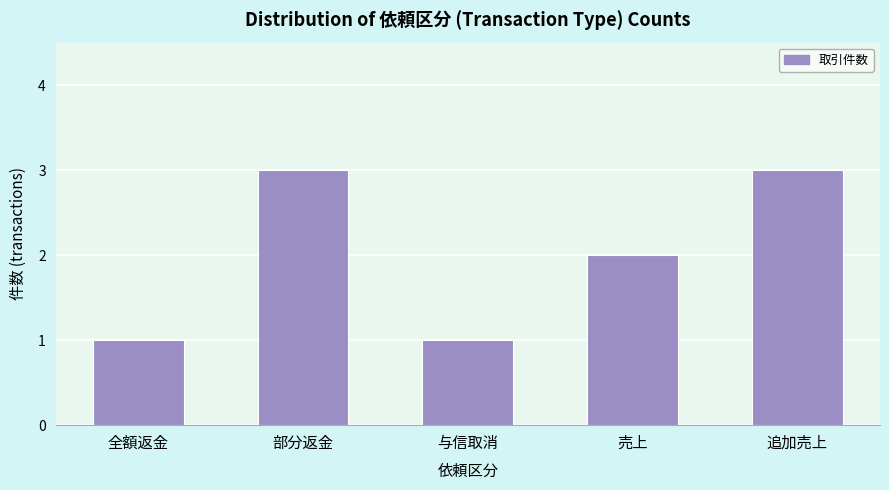

Reading left to right, what are all the values shown in this chart?

1	3	1	2	3